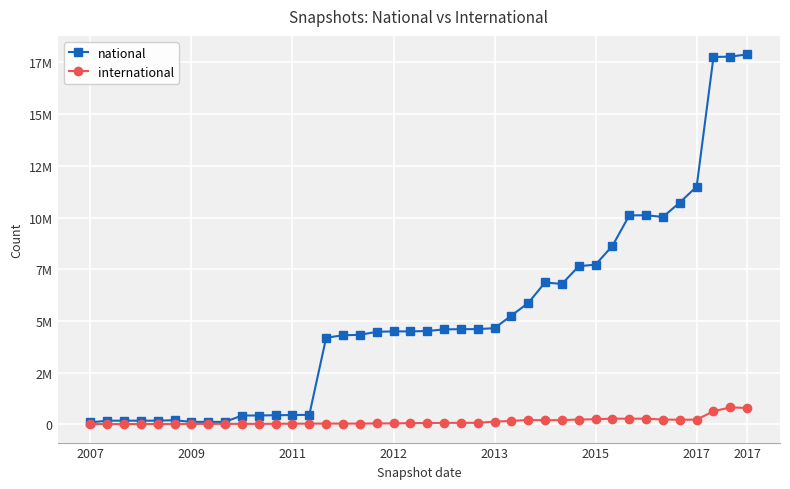

Rank the series by their average value, from highest to lowest.

national, international